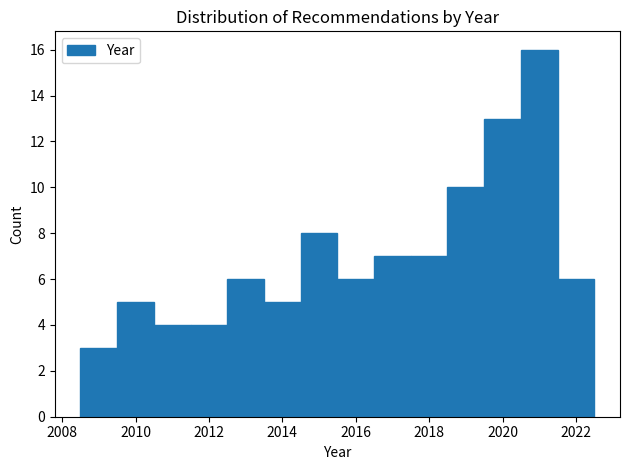

Over which range of the x-axis is the bar tallest?

2020.5 to 2021.5